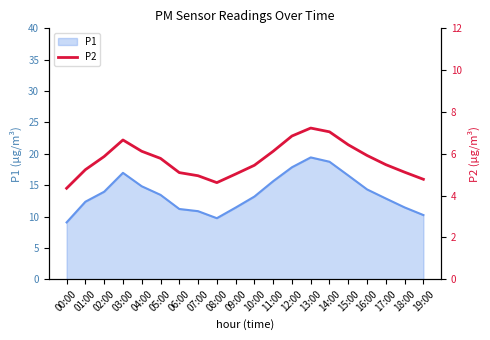

How many interior local valleys (lower than both neighbors) does the data have?

1